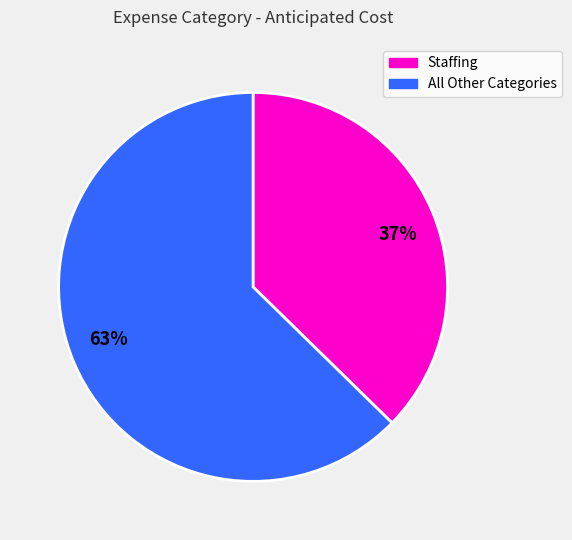

The 63% slice represents 63% of the pie. True or false?

True